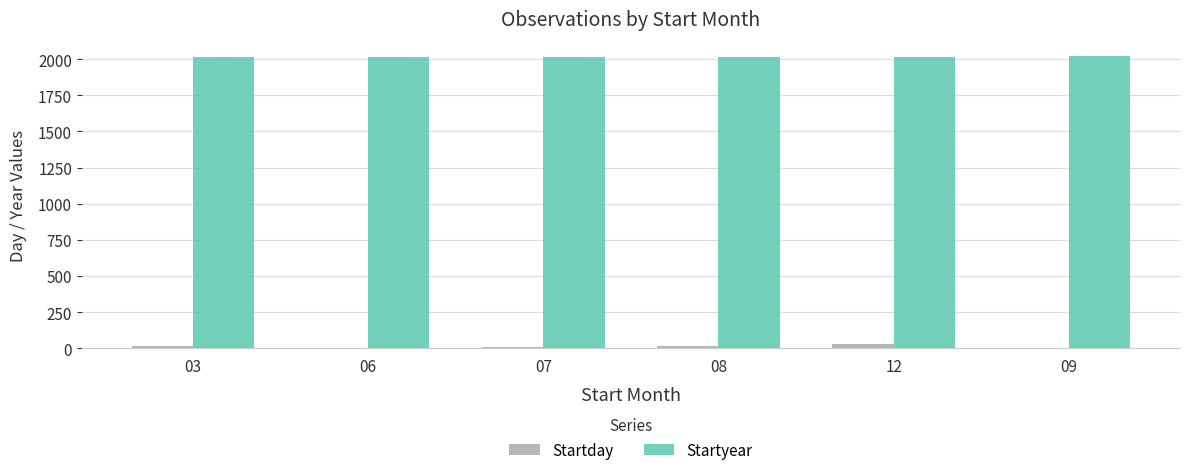

Is the value of Startyear at 07 greater than the value of Startday at 09?

Yes